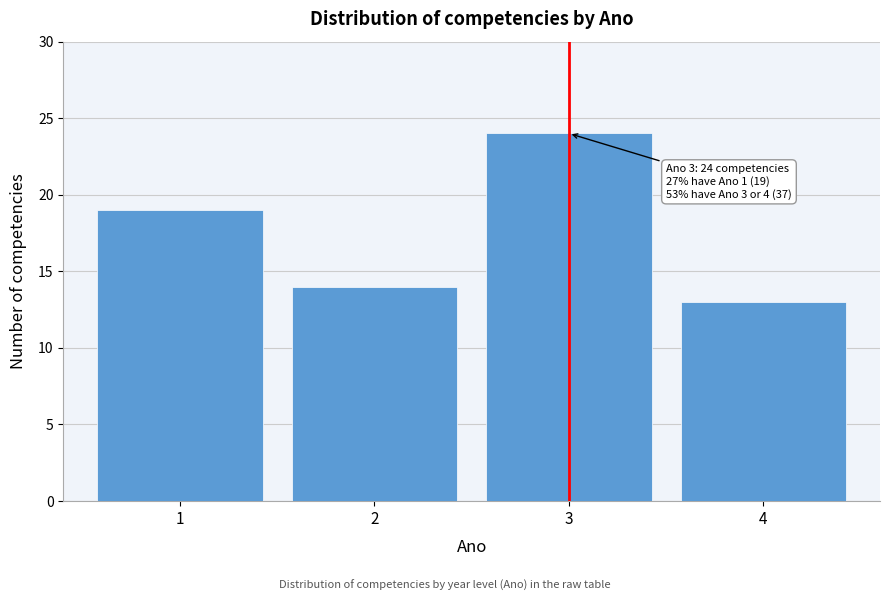

Reading right to left, list all the values displayed in this chart.

13	24	14	19